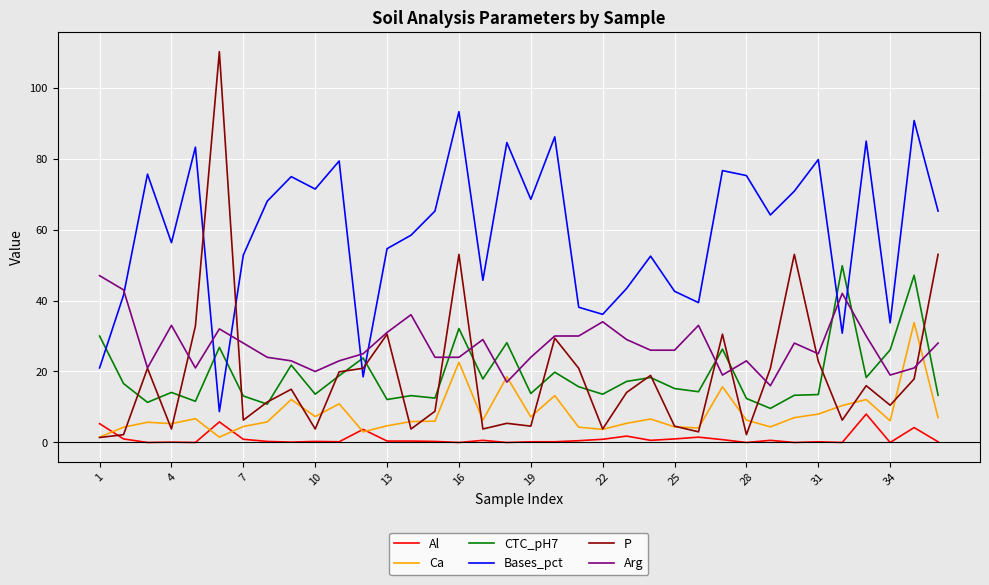

True or false: Bases_pct has more than 2 points higher than both neighbors.

True